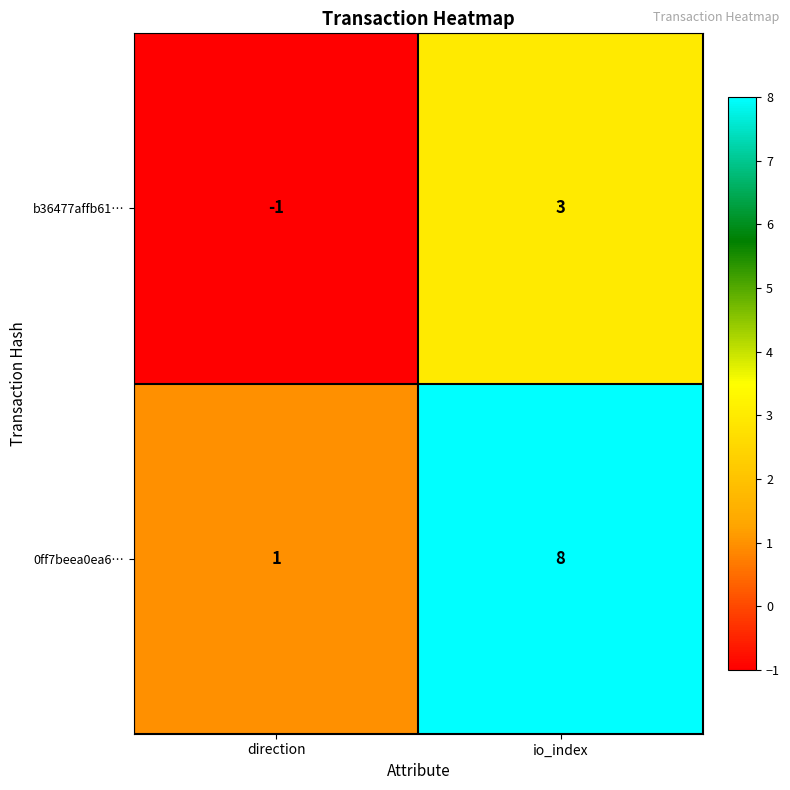

List the series in order of their overall mean, highest first.

0ff7beea0ea6…, b36477affb61…